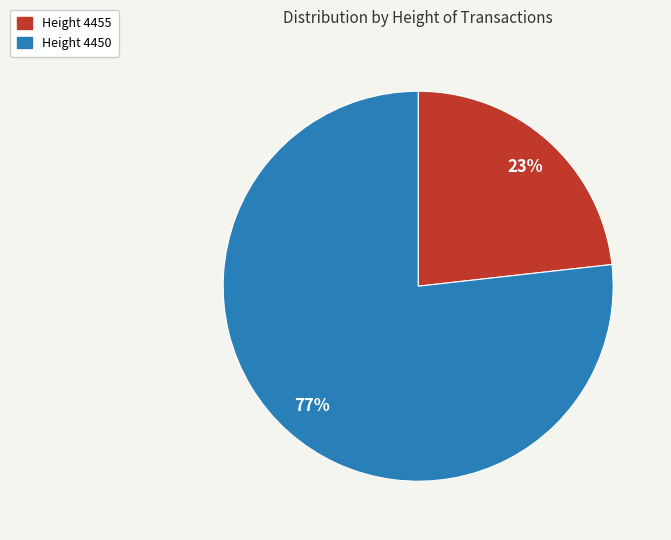

To the nearest percent, what is the combined percentage of Height 4455 and Height 4450?

100%